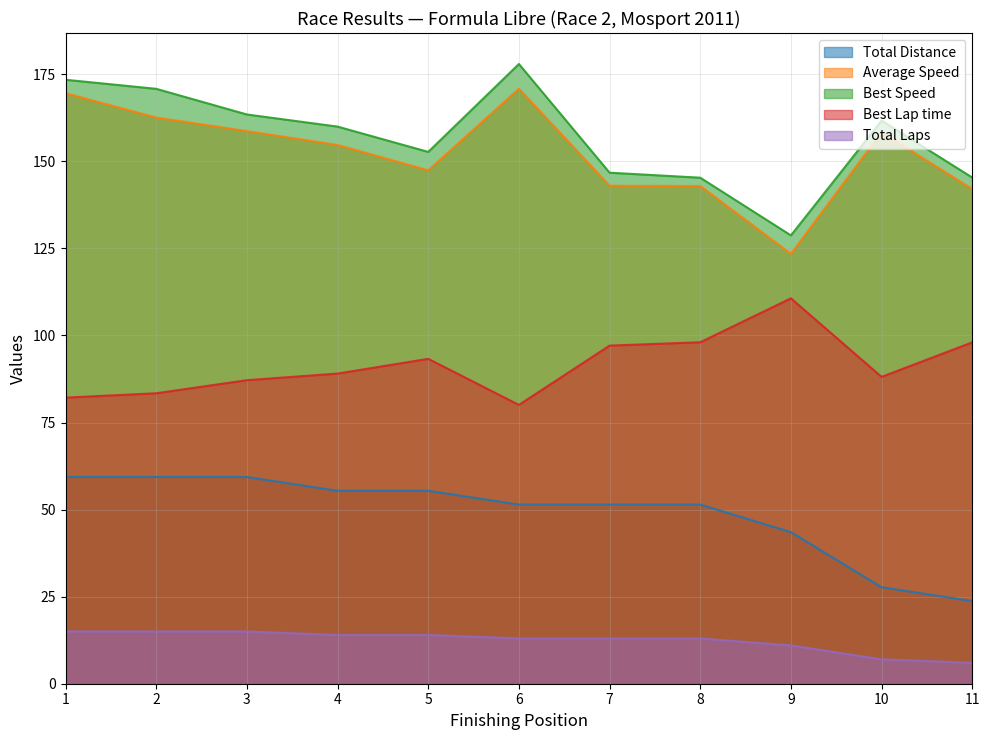

How many interior local valleys does the Best Speed series have?

2